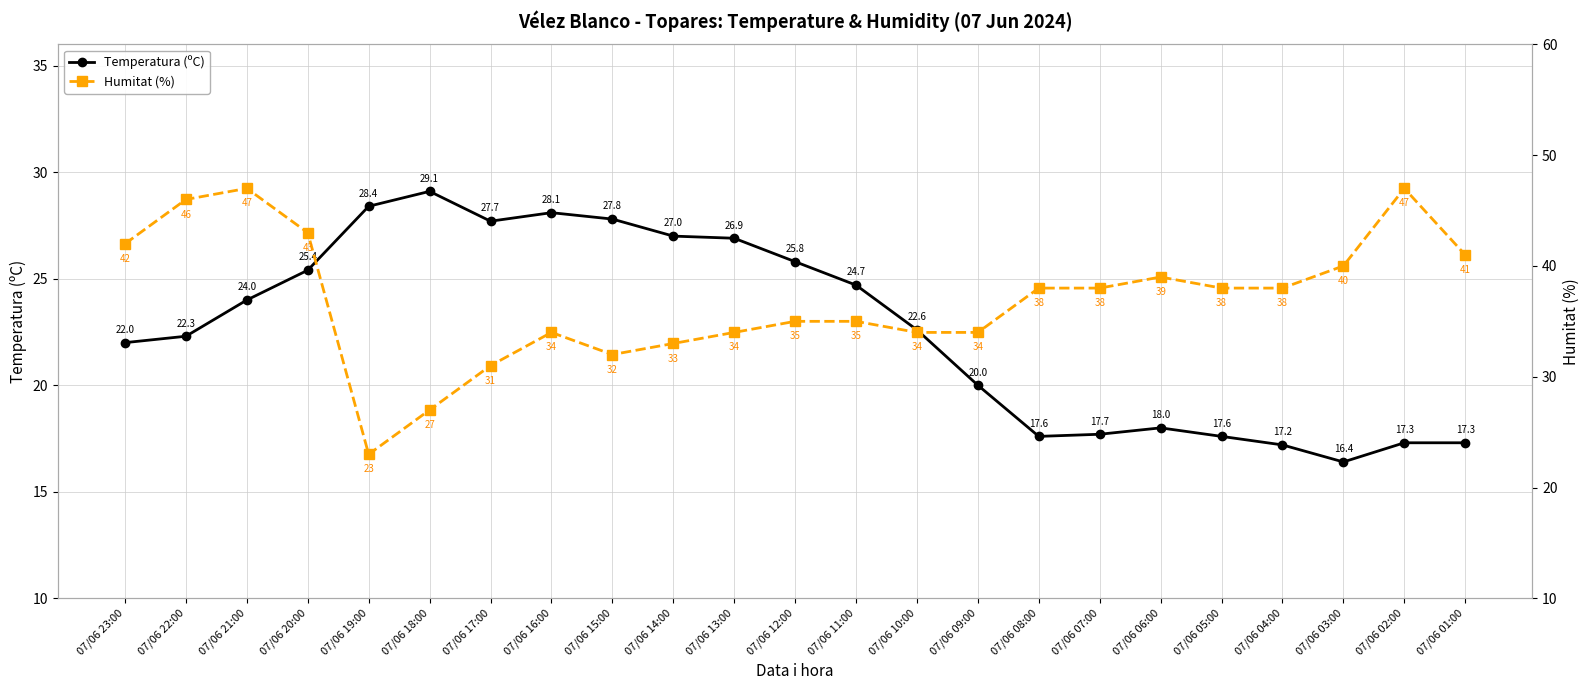

Is the value of Temperatura (ºC) at 07/06 09:00 greater than the value of Humitat (%) at 07/06 11:00?

No